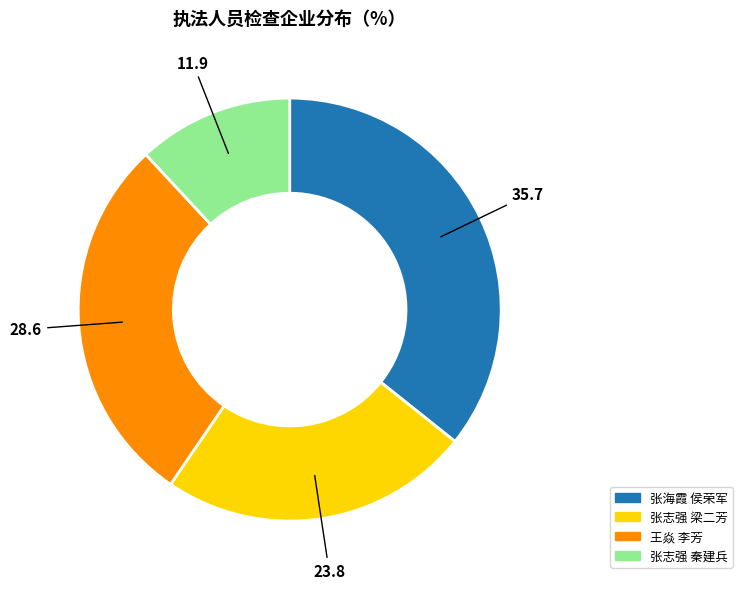

Which category has the biggest portion of the pie?

张海霞 侯荣军